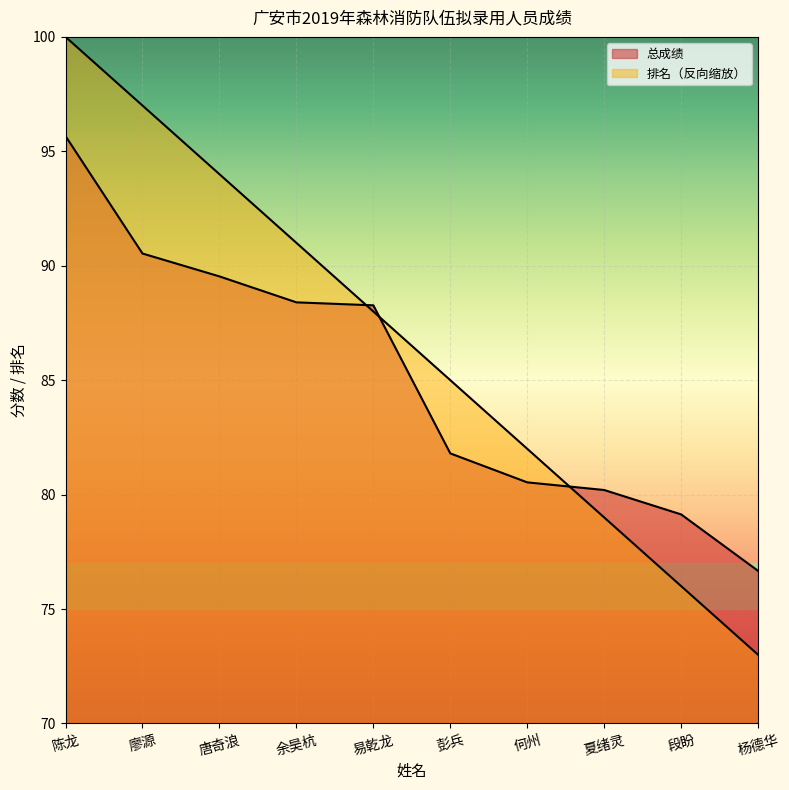

Rank the series by their maximum value, from highest to lowest.

排名, 总成绩